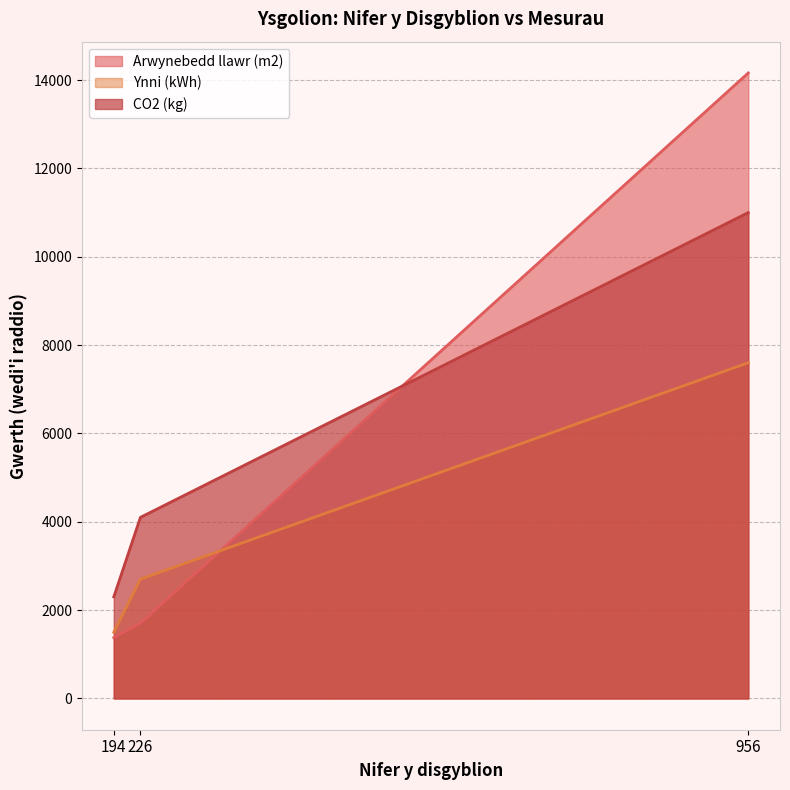

How many data points does each series have?

3